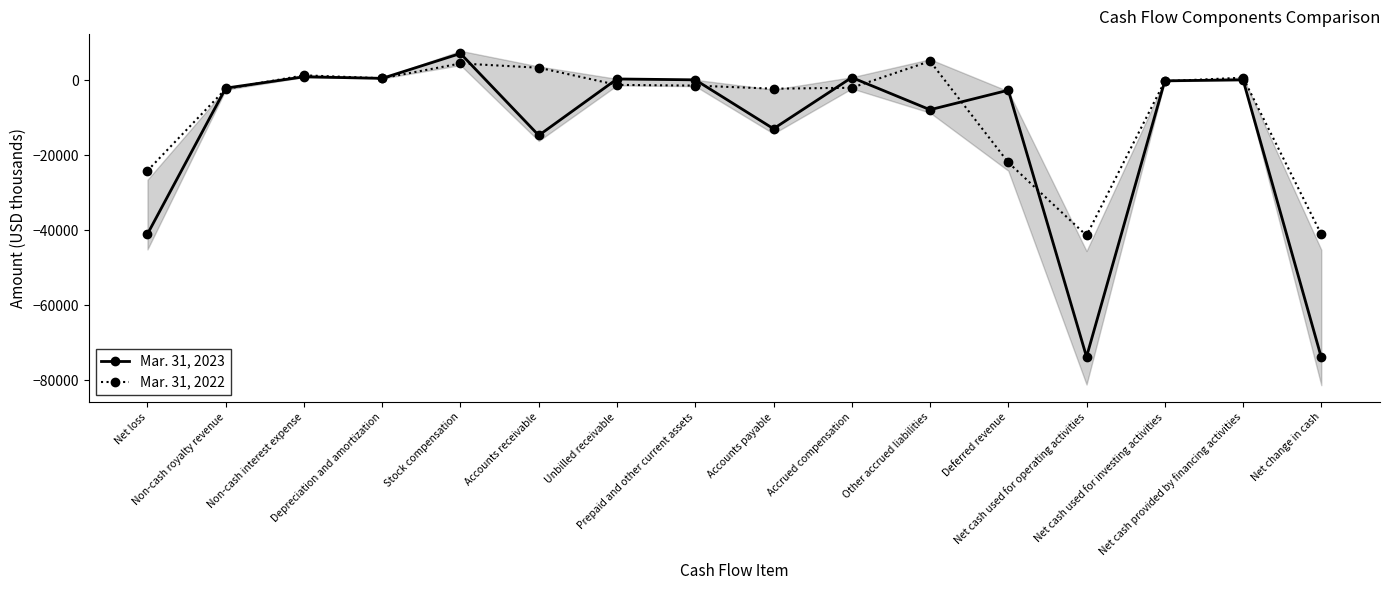

What is the approximate value of Mar. 31, 2023 at Depreciation and amortization, to the nearest 50?

450